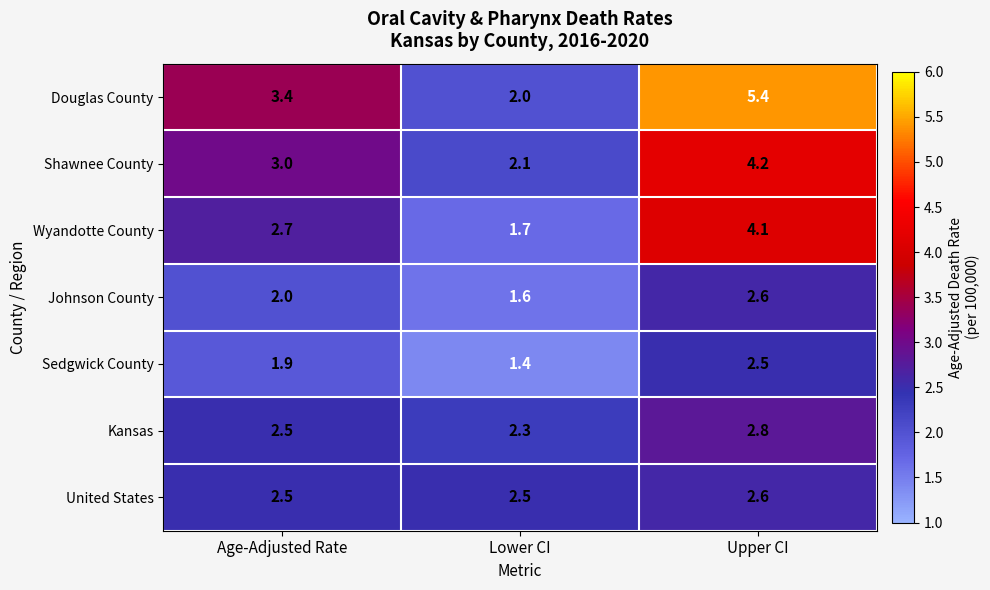

At which category is the sum across all series the highest?

Upper CI